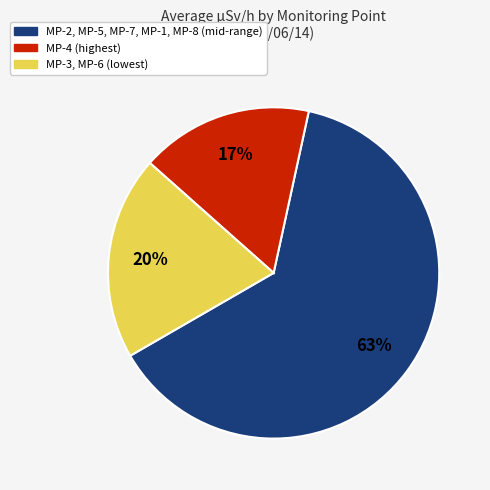

Count the number of slices in the pie.

3